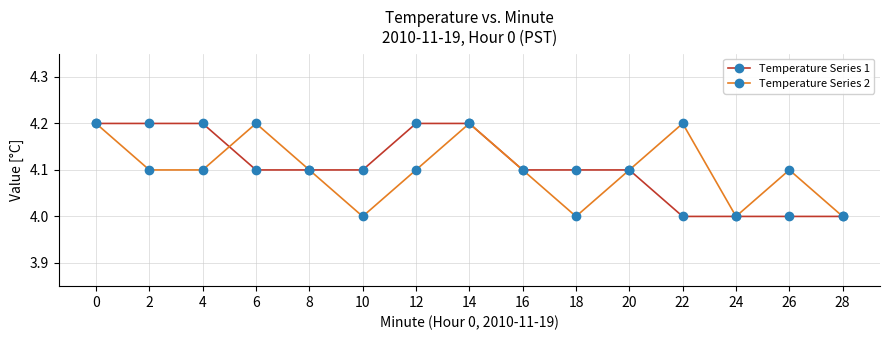

True or false: Temperature Series 2 has more than 0 interior local peaks.

True